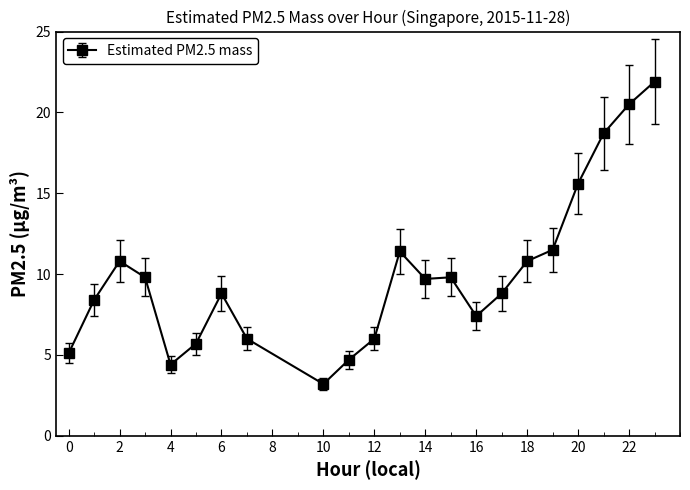

What is the maximum value shown in the chart?

21.9